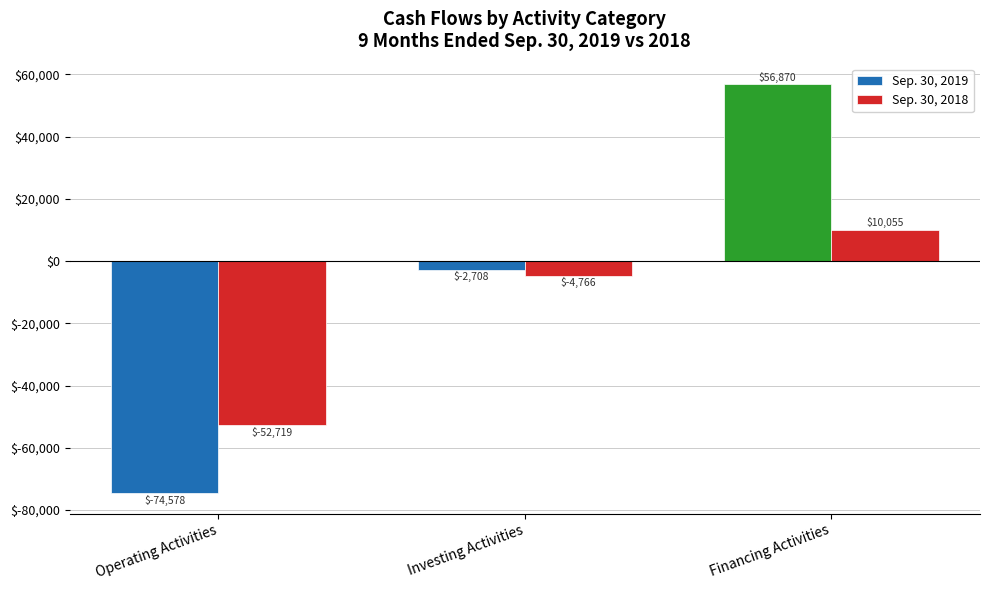

At Investing Activities, list the series in order from largest to smallest.

Sep. 30, 2019, Sep. 30, 2018